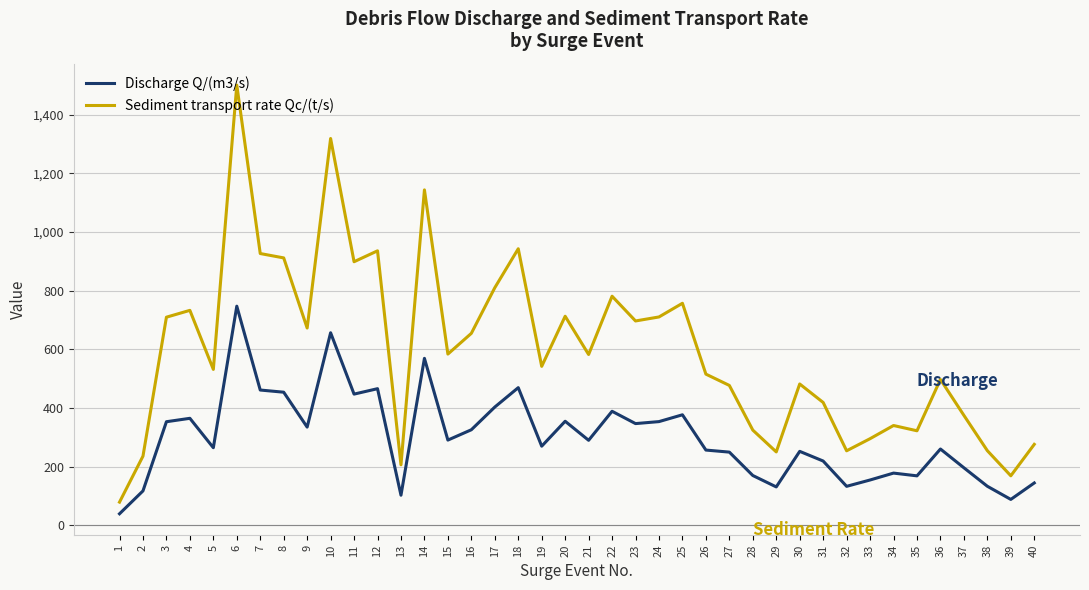

Is the value of Discharge Q/(m3/s) at 36 greater than the value of Sediment transport rate Qc/(t/s) at 5?

No